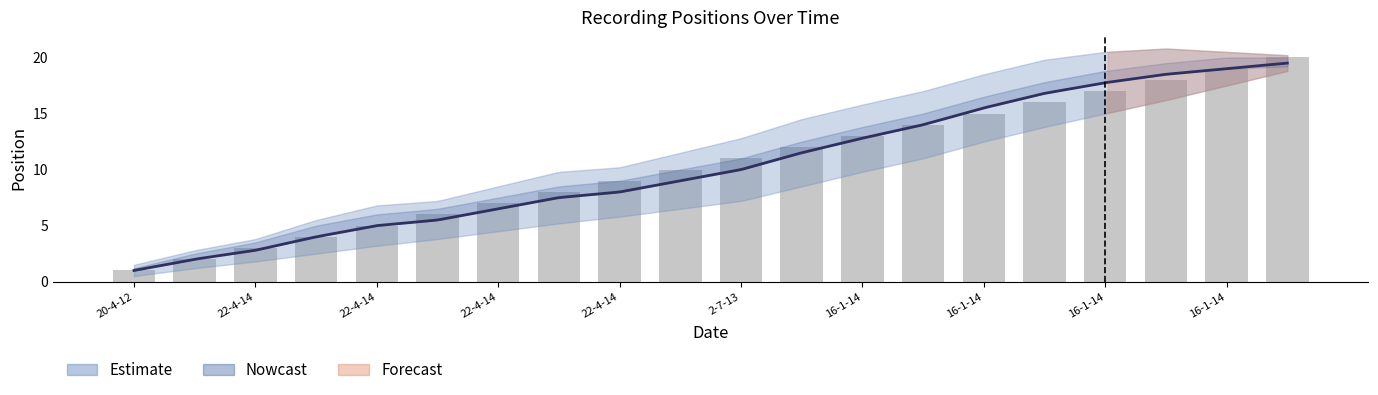

What is the difference between the maximum and minimum values?

19